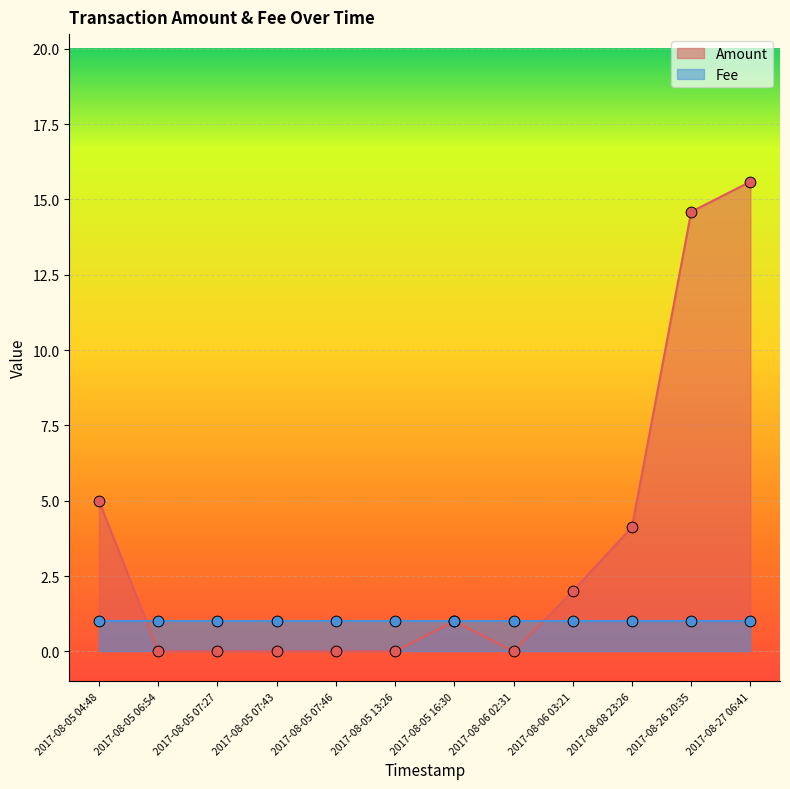

Is the value of Amount at 2017-08-05 13:26 greater than the value of Fee at 2017-08-05 07:27?

No